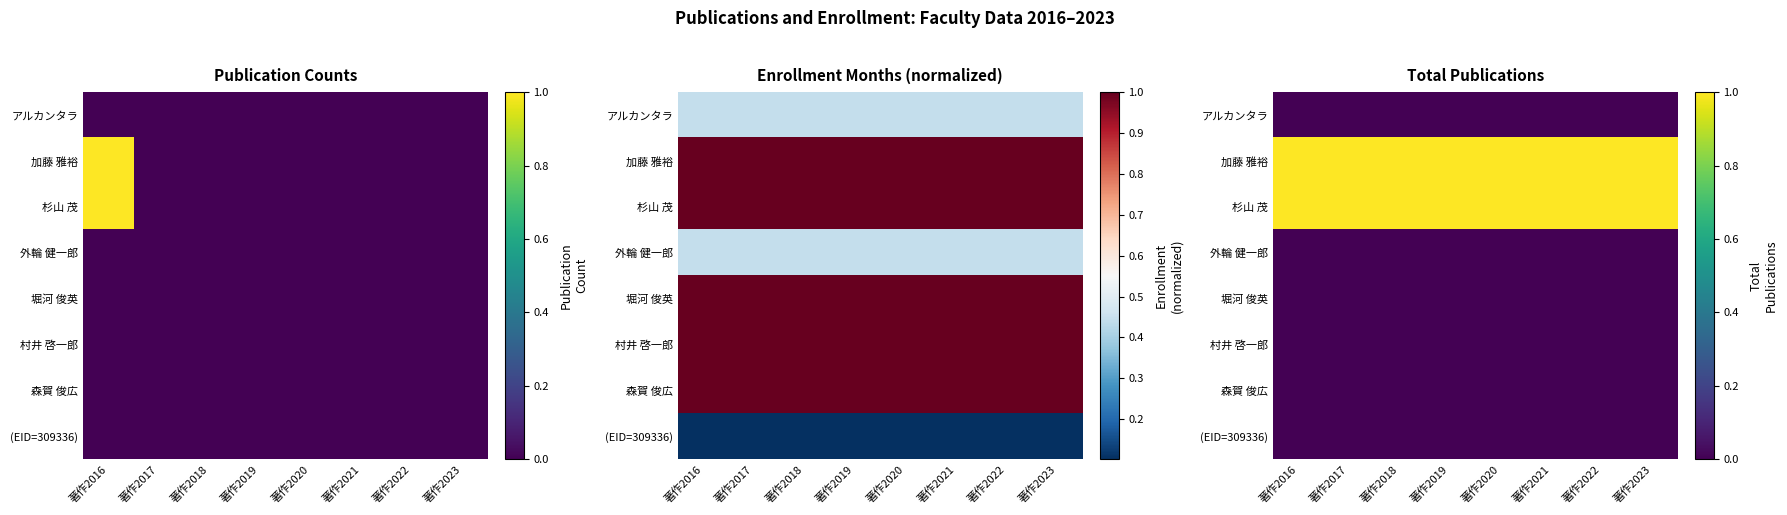

Which has a higher value, 著作2019 or 著作2023?

著作2019